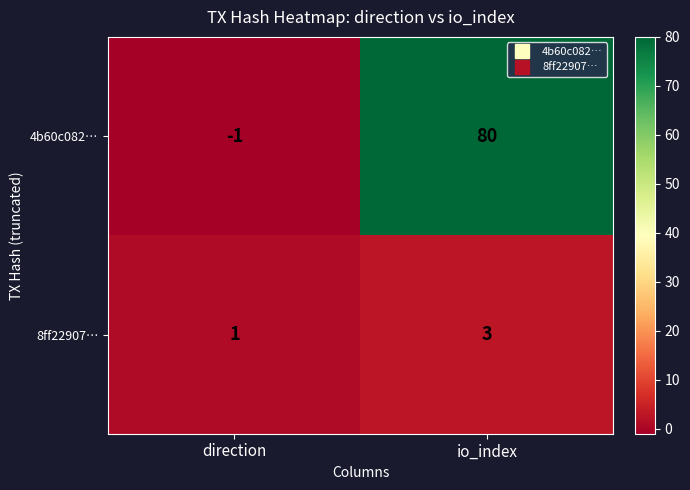

Rank the series by their maximum value, from lowest to highest.

8ff22907…, 4b60c082…